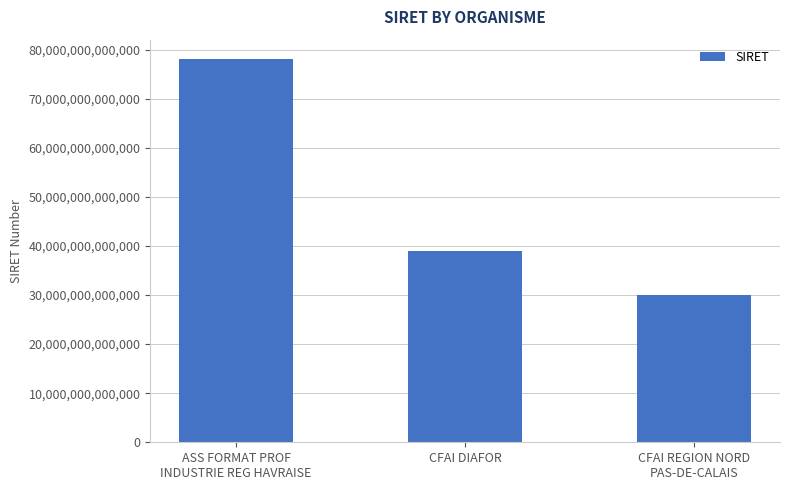

What is the change in value from ASS FORMAT PROF
INDUSTRIE REG HAVRAISE to CFAI REGION NORD
PAS-DE-CALAIS?

-48057400099962